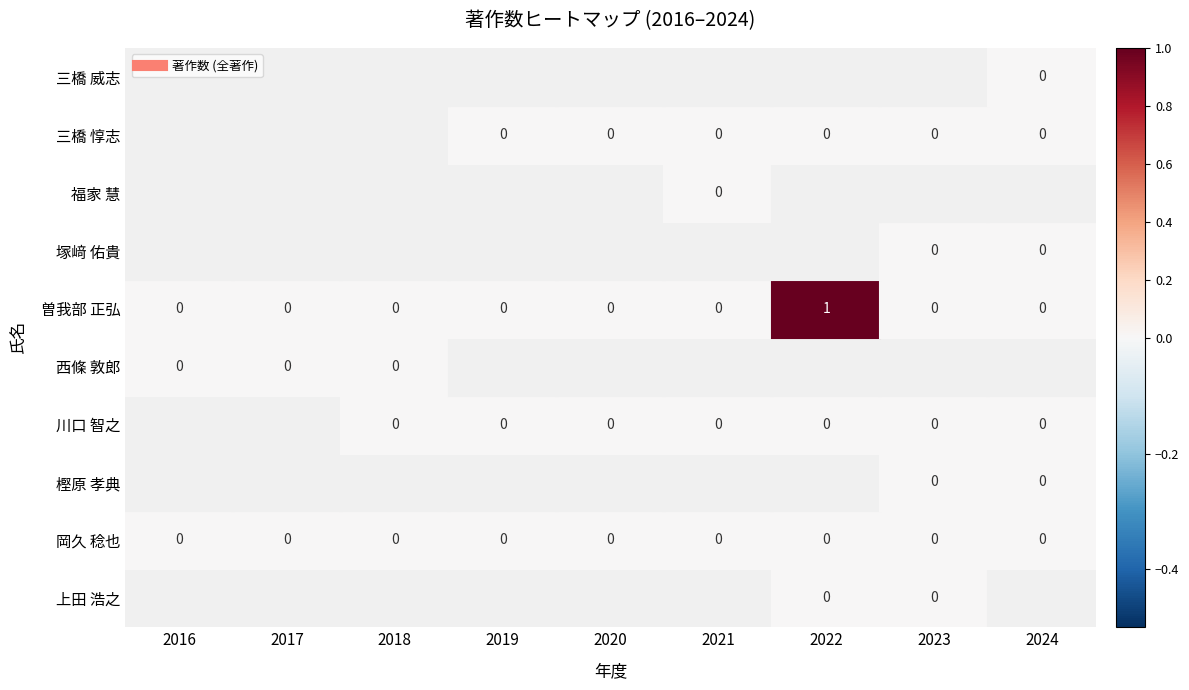

Is the value of 三橋 威志 at 3 greater than the value of 曽我部 正弘 at 7?

No